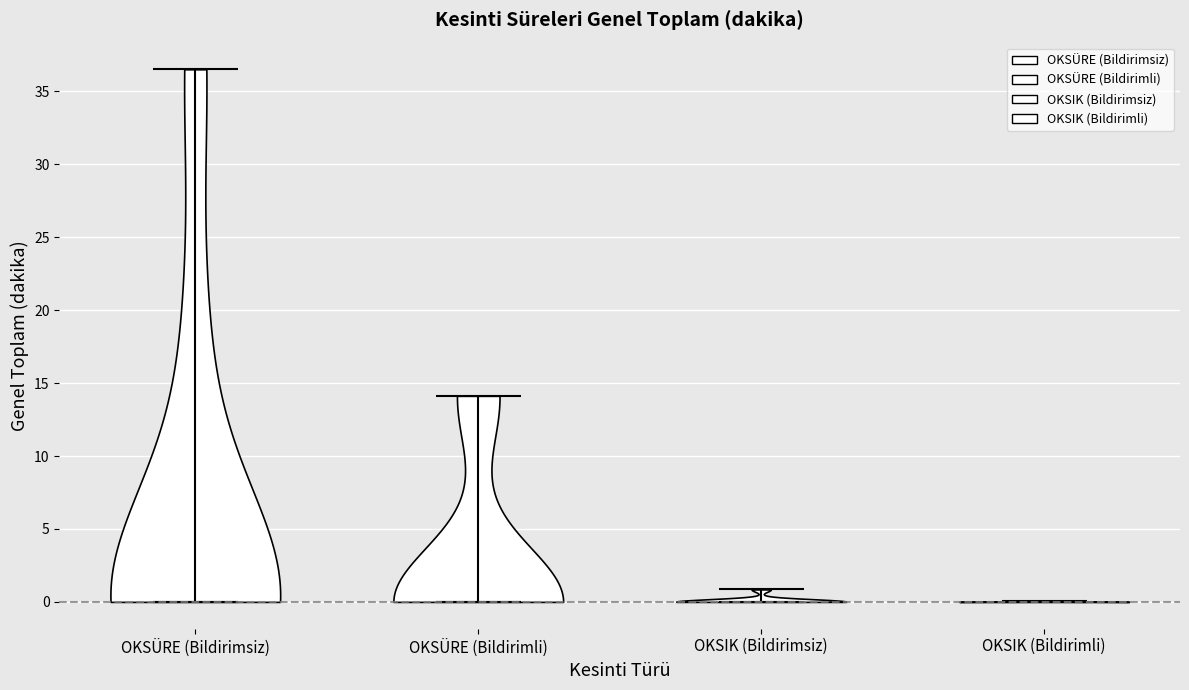

Reading left to right, read every violin against the y-axis: where its median line is, and the lowest and highest points it reaches. The values are not printed on the chart, so give them approximately, as read against the axis.

OKSÜRE (Bildirimsiz): median line 0.0, lowest point 0.0, highest point 36.5
OKSÜRE (Bildirimli): median line 0.0, lowest point 0.0, highest point 14.0
OKSIK (Bildirimsiz): median line 0.0, lowest point 0.0, highest point 1.0
OKSIK (Bildirimli): median line 0.0, lowest point 0.0, highest point 0.0